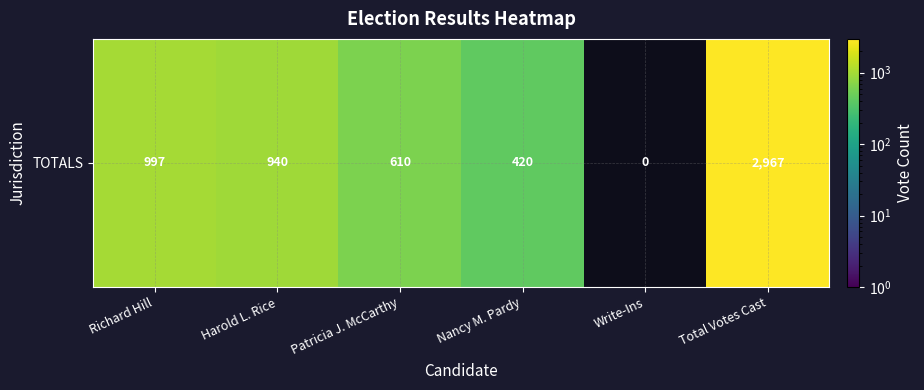

Rank the categories by value from highest to lowest.

Total Votes Cast, Richard Hill, Harold L. Rice, Patricia J. McCarthy, Nancy M. Pardy, Write-Ins